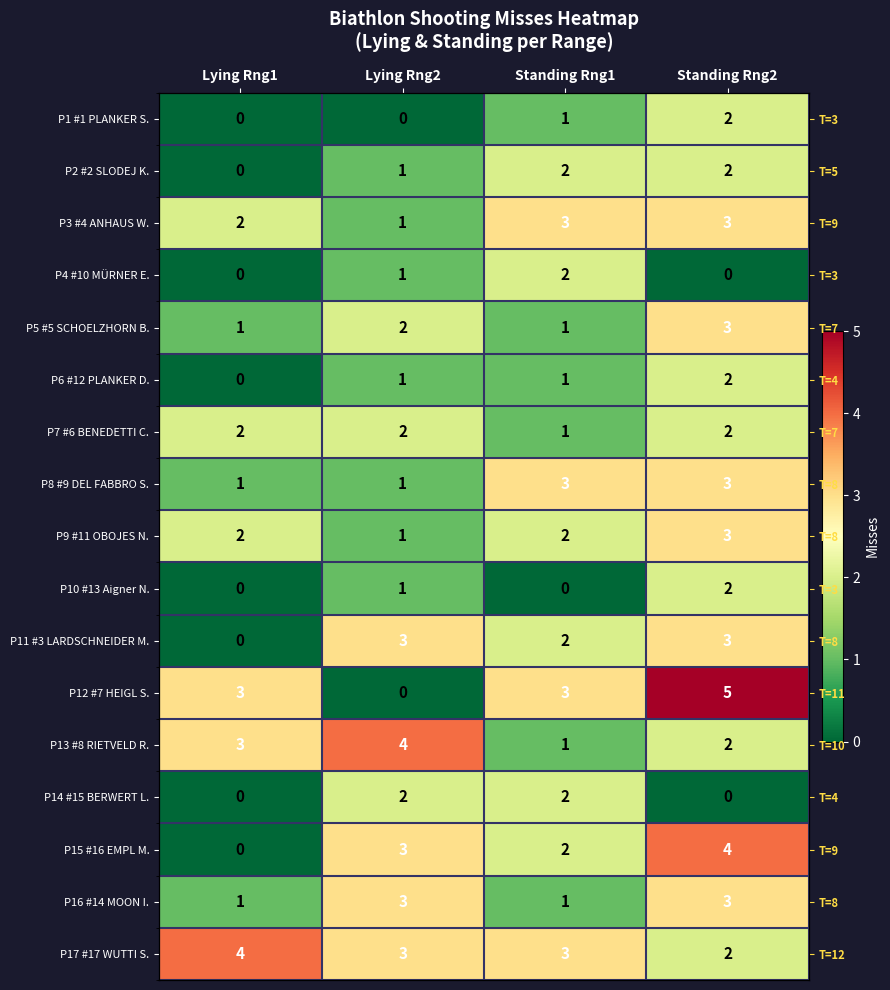

Count the number of categories in the chart.

4